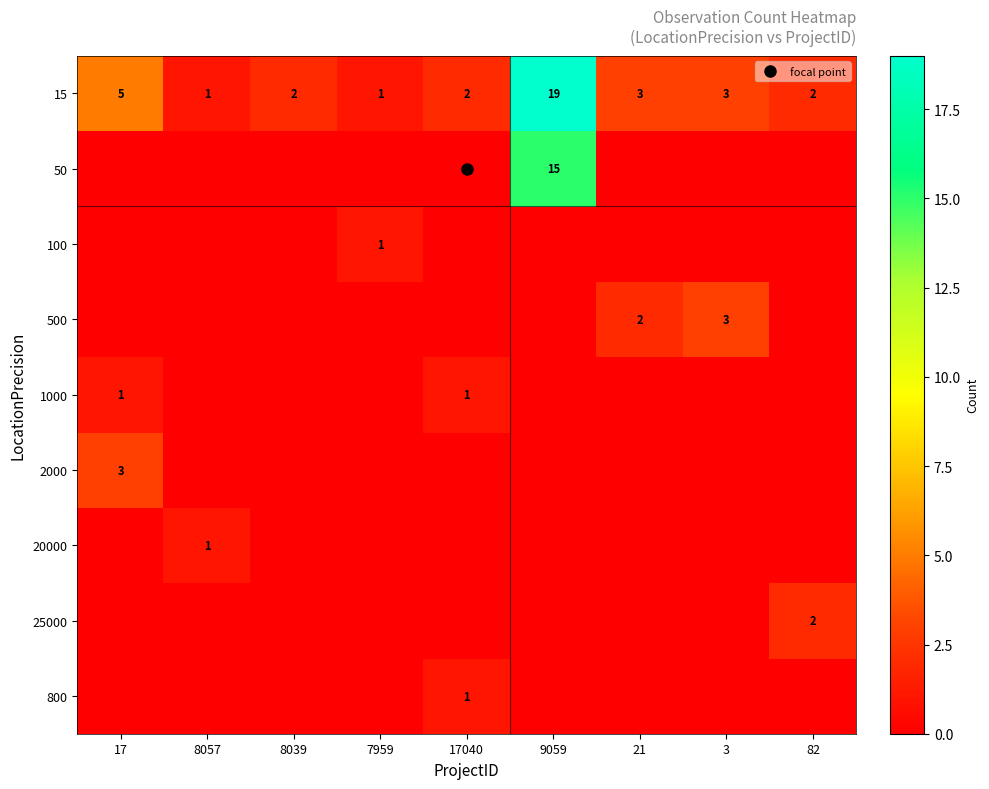

At how many categories does at least one series exceed 4?

2